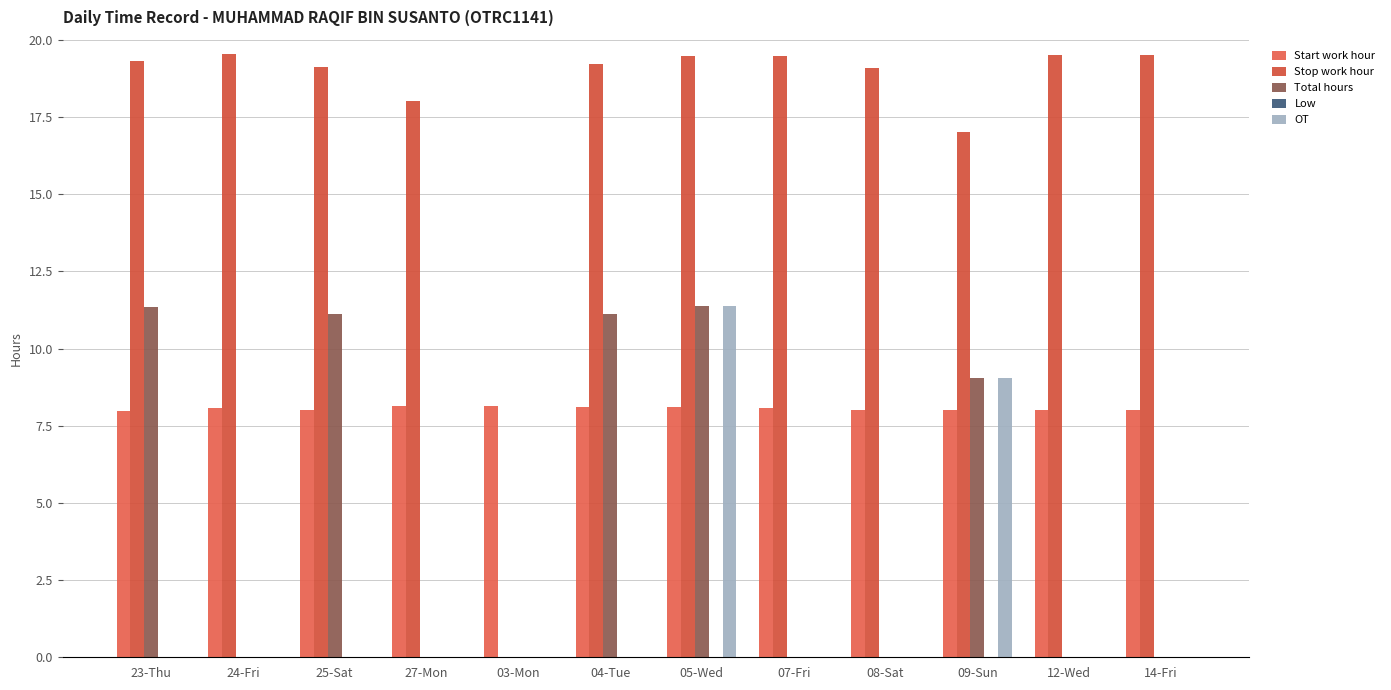

How many groups of bars are there?

12